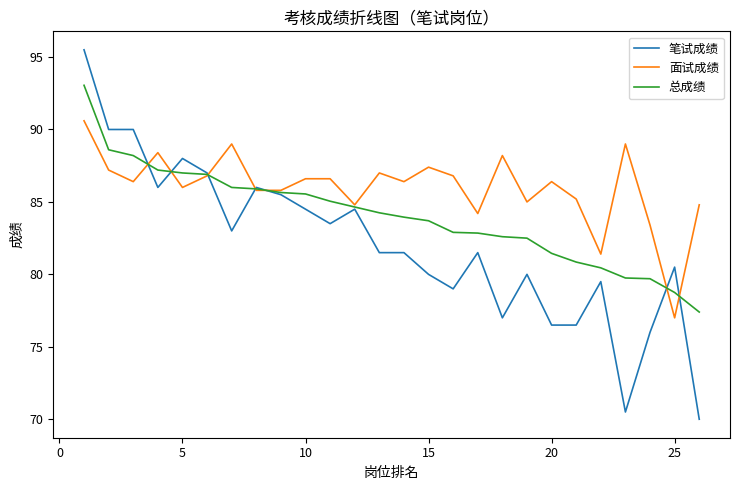

Which series has the largest total across all categories?

面试成绩